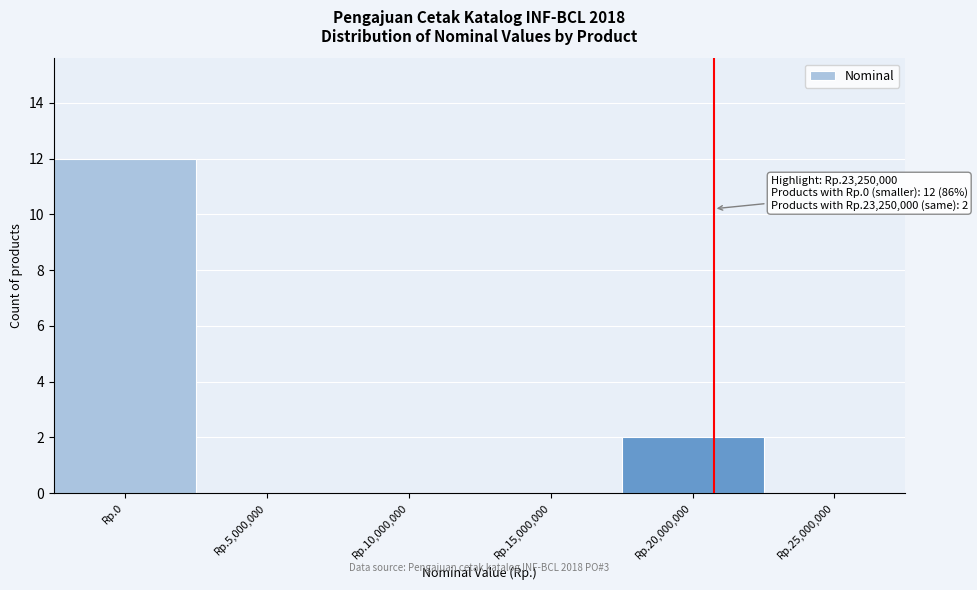

Reading right to left, transcribe all the data shown in this chart.

Rp.25,000,000=0	Rp.20,000,000=2	Rp.15,000,000=0	Rp.10,000,000=0	Rp.5,000,000=0	Rp.0=12